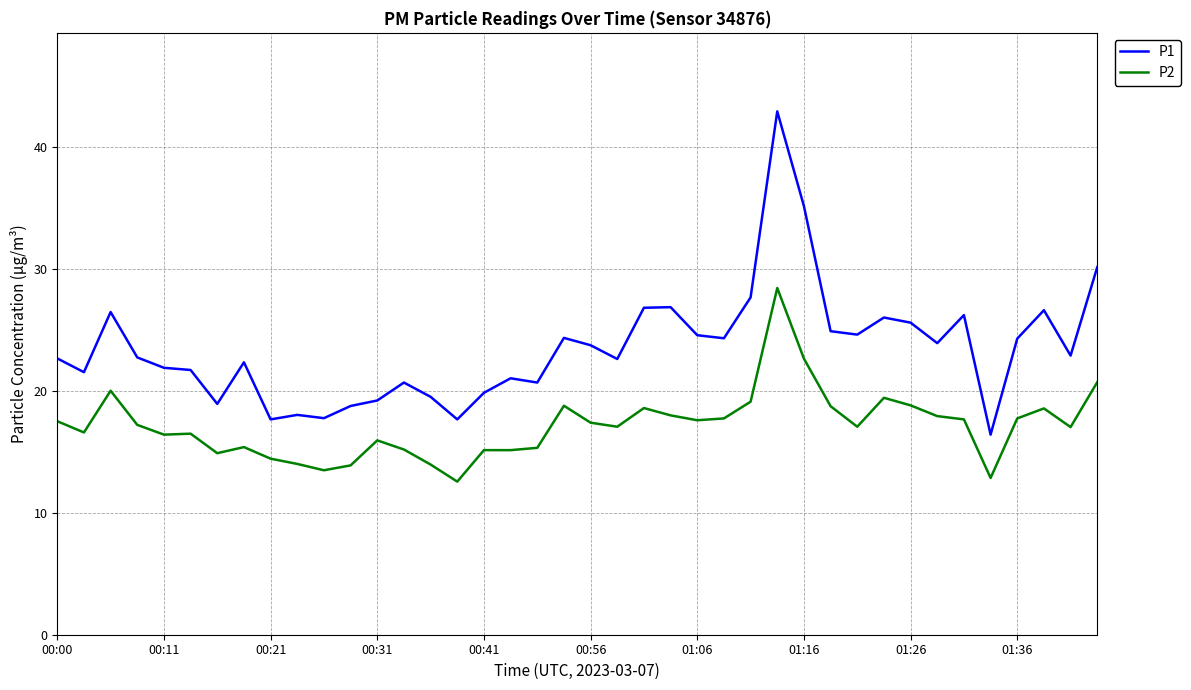

List the series in order of their peak value, highest first.

P1, P2